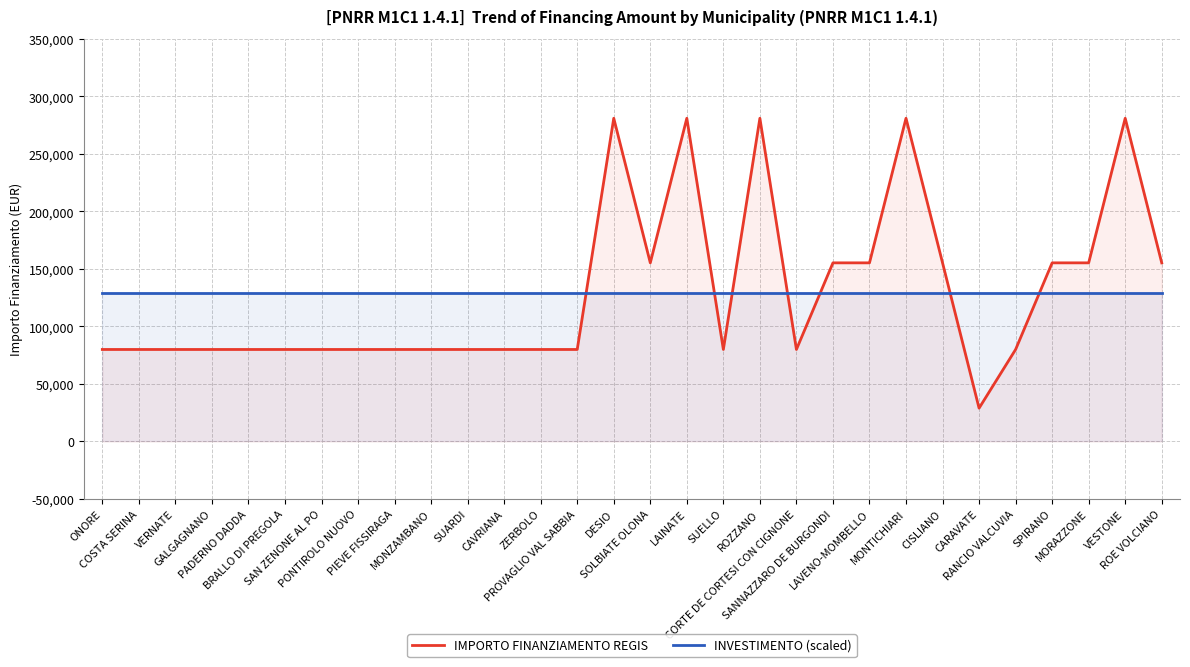

Reading right to left, transcribe all the data shown in this chart.

IMPORTO FINANZIAMENTO REGIS: ROE VOLCIANO=155234.0	VESTONE=280932.0	MORAZZONE=155234.0	SPIRANO=155234.0	RANCIO VALCUVIA=79922.0	CARAVATE=28902.0	CISLIANO=155234.0	MONTICHIARI=280932.0	LAVENO-MOMBELLO=155234.0	SANNAZZARO DE BURGONDI=155234.0	CORTE DE CORTESI CON CIGNONE=79922.0	ROZZANO=280932.0	SUELLO=79922.0	LAINATE=280932.0	SOLBIATE OLONA=155234.0	DESIO=280932.0	PROVAGLIO VAL SABBIA=79922.0	ZERBOLO=79922.0	CAVRIANA=79922.0	SUARDI=79922.0	MONZAMBANO=79922.0	PIEVE FISSIRAGA=79922.0	PONTIROLO NUOVO=79922.0	SAN ZENONE AL PO=79922.0	BRALLO DI PREGOLA=79922.0	PADERNO DADDA=79922.0	GALGAGNANO=79922.0	VERNATE=79922.0	COSTA SERINA=79922.0	ONORE=79922.0
INVESTIMENTO (scaled): ROE VOLCIANO=129295.8	VESTONE=129295.8	MORAZZONE=129295.8	SPIRANO=129295.8	RANCIO VALCUVIA=129295.8	CARAVATE=129295.8	CISLIANO=129295.8	MONTICHIARI=129295.8	LAVENO-MOMBELLO=129295.8	SANNAZZARO DE BURGONDI=129295.8	CORTE DE CORTESI CON CIGNONE=129295.8	ROZZANO=129295.8	SUELLO=129295.8	LAINATE=129295.8	SOLBIATE OLONA=129295.8	DESIO=129295.8	PROVAGLIO VAL SABBIA=129295.8	ZERBOLO=129295.8	CAVRIANA=129295.8	SUARDI=129295.8	MONZAMBANO=129295.8	PIEVE FISSIRAGA=129295.8	PONTIROLO NUOVO=129295.8	SAN ZENONE AL PO=129295.8	BRALLO DI PREGOLA=129295.8	PADERNO DADDA=129295.8	GALGAGNANO=129295.8	VERNATE=129295.8	COSTA SERINA=129295.8	ONORE=129295.8